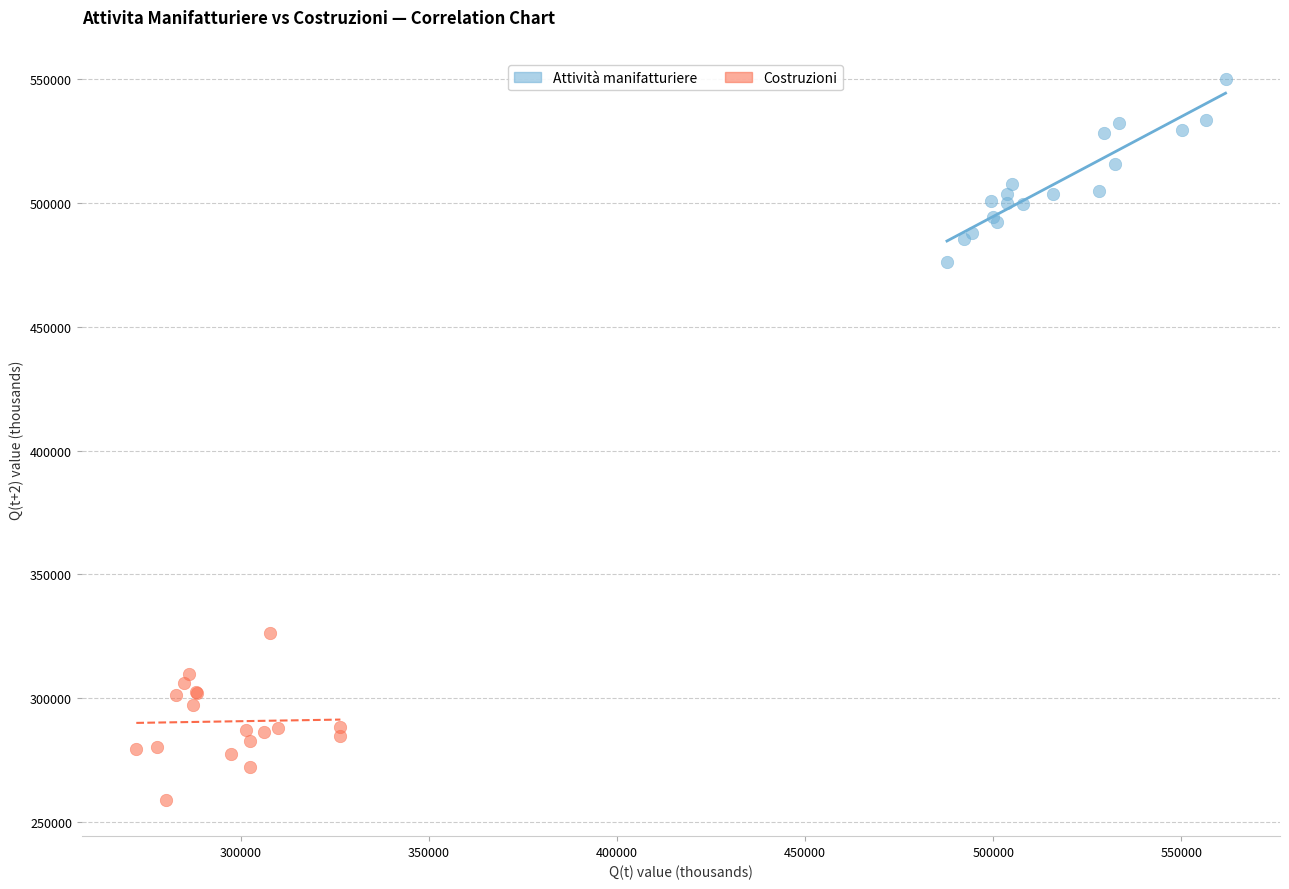

Which series reaches the maximum Y coordinate?

Attività manifatturiere